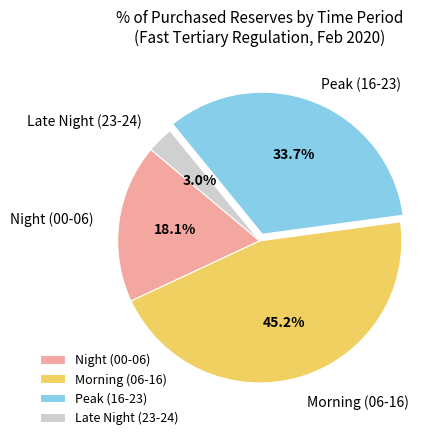

Does Night (00-06) account for over 50% of the chart?

No